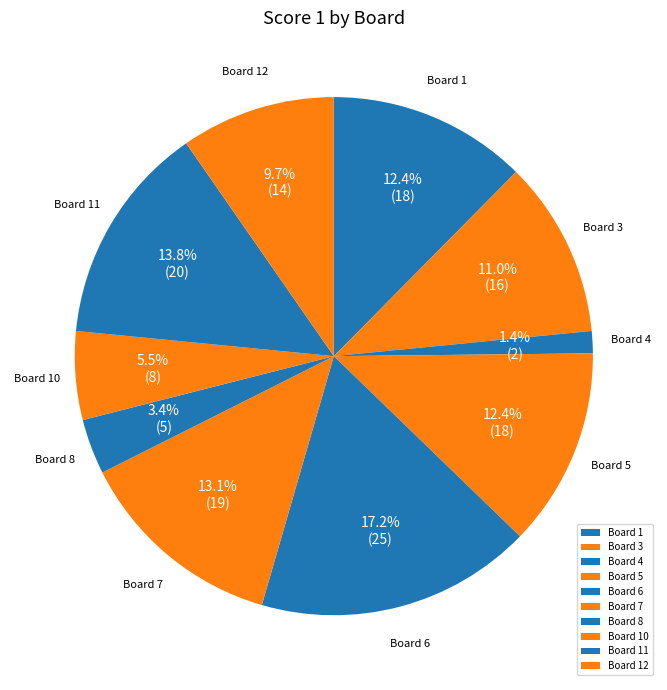

What is the ratio of the value at Board 10 to the value at Board 8?

1.6